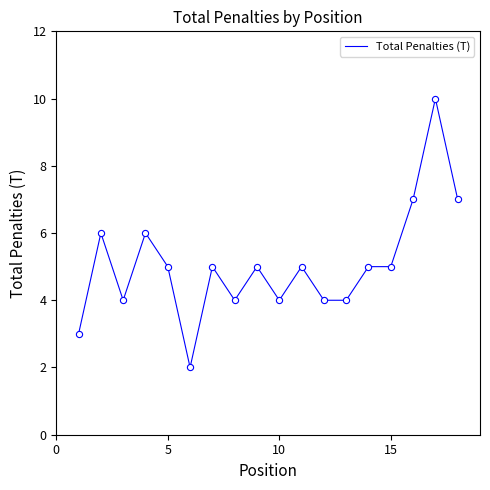

What is the difference between the maximum and minimum values?

8